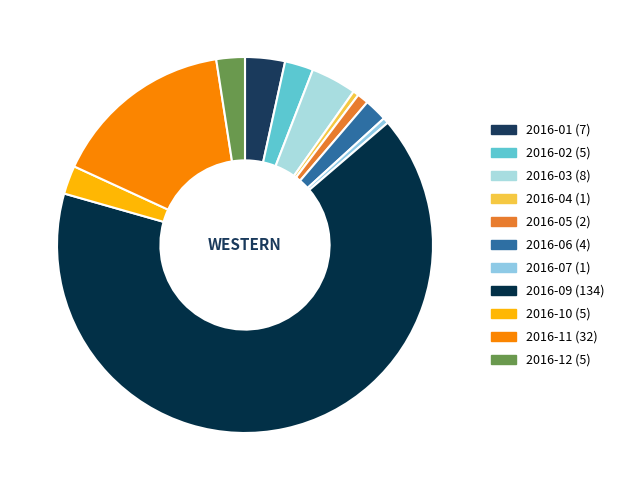

How many slices are in this pie chart?

11